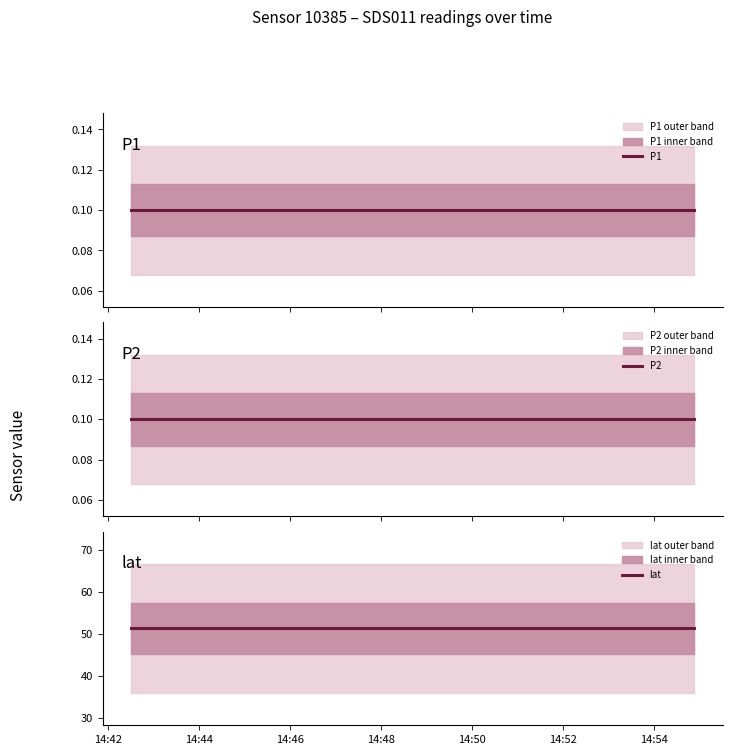

At which label does P1 reach its peak?

14:42